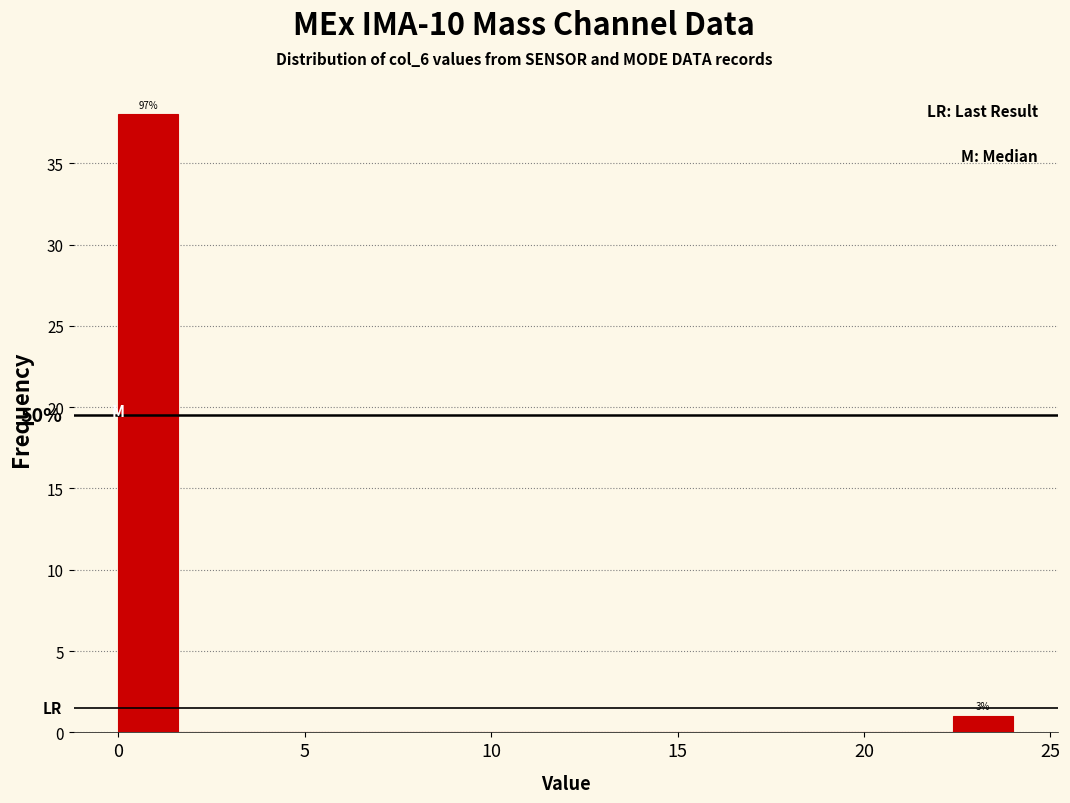

Read against the x-axis, roughly where is the centre of the tallest bar?

1.0